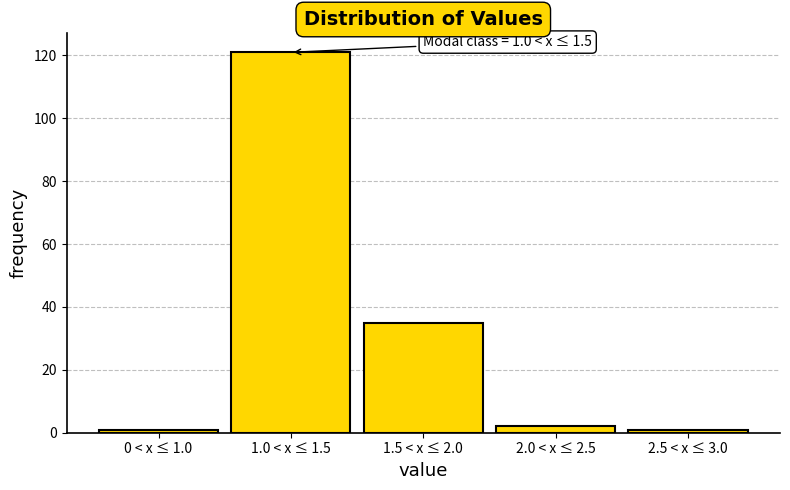

Reading right to left, extract all data points from this chart.

1	2	35	121	1